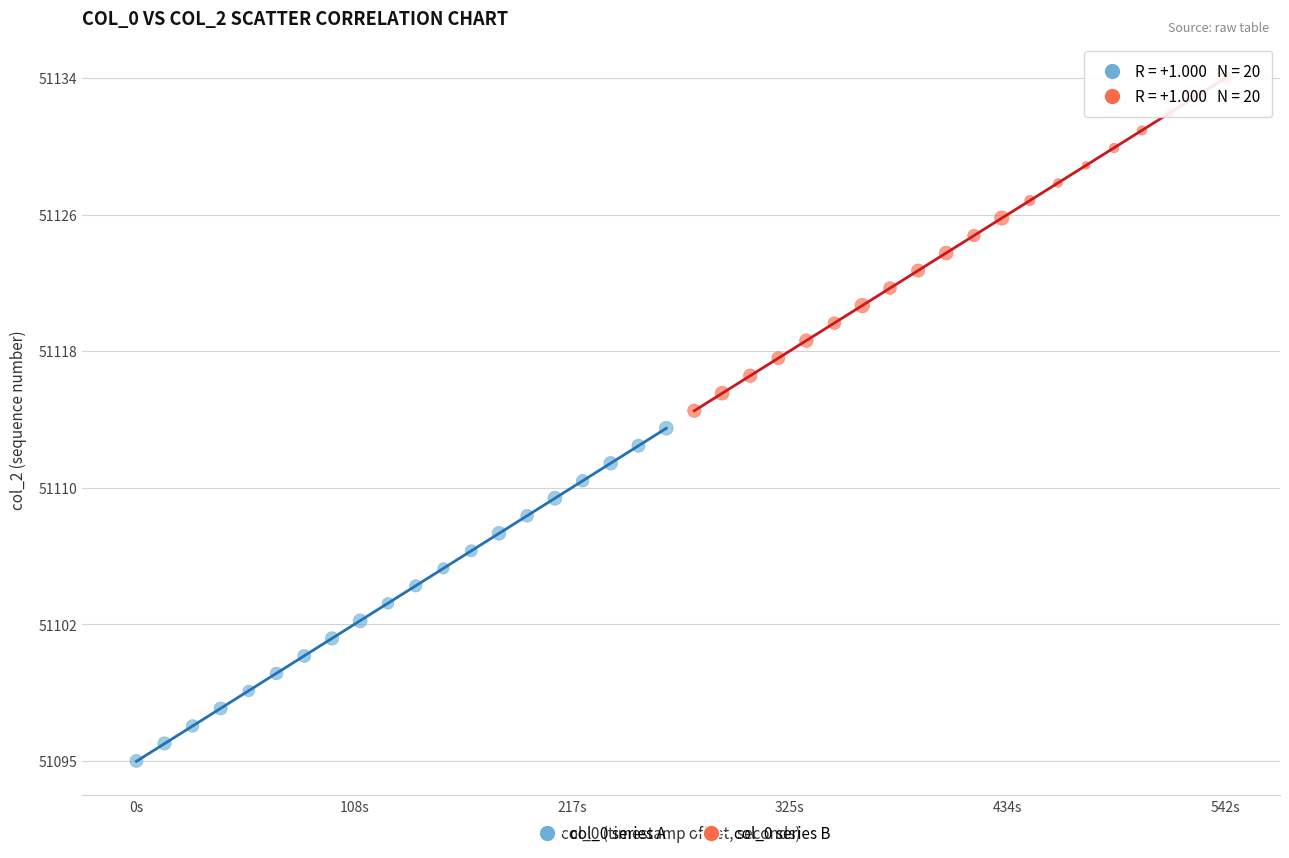

Which series contains the highest Y value?

col_0 series B